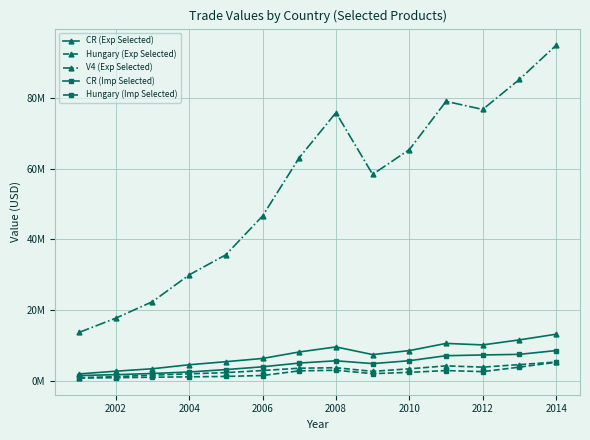

Does the chart have visible grid lines?

Yes